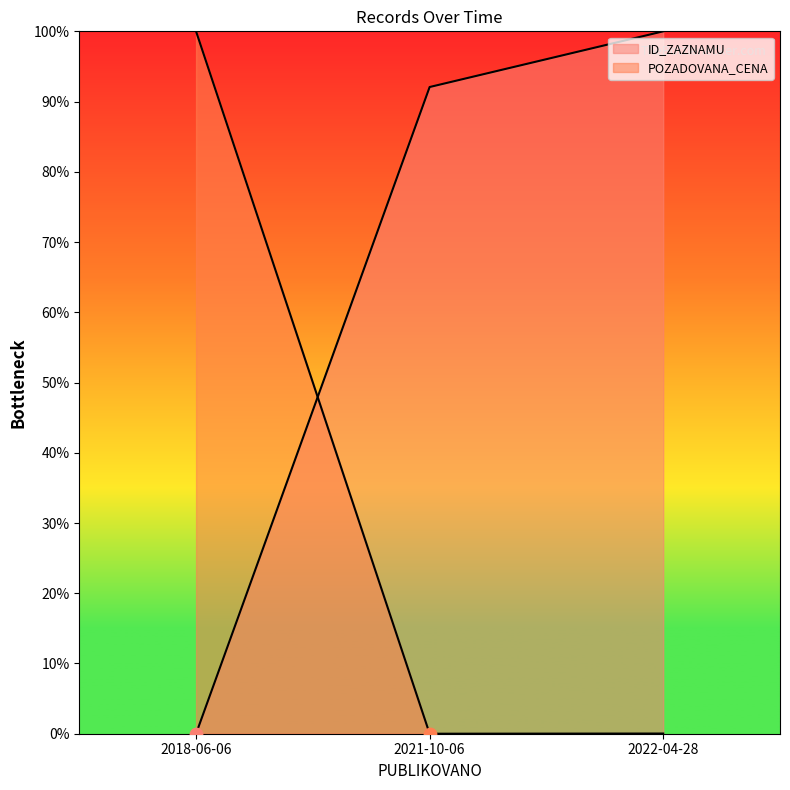

What are all the series names shown in the legend?

ID_ZAZNAMU, POZADOVANA_CENA